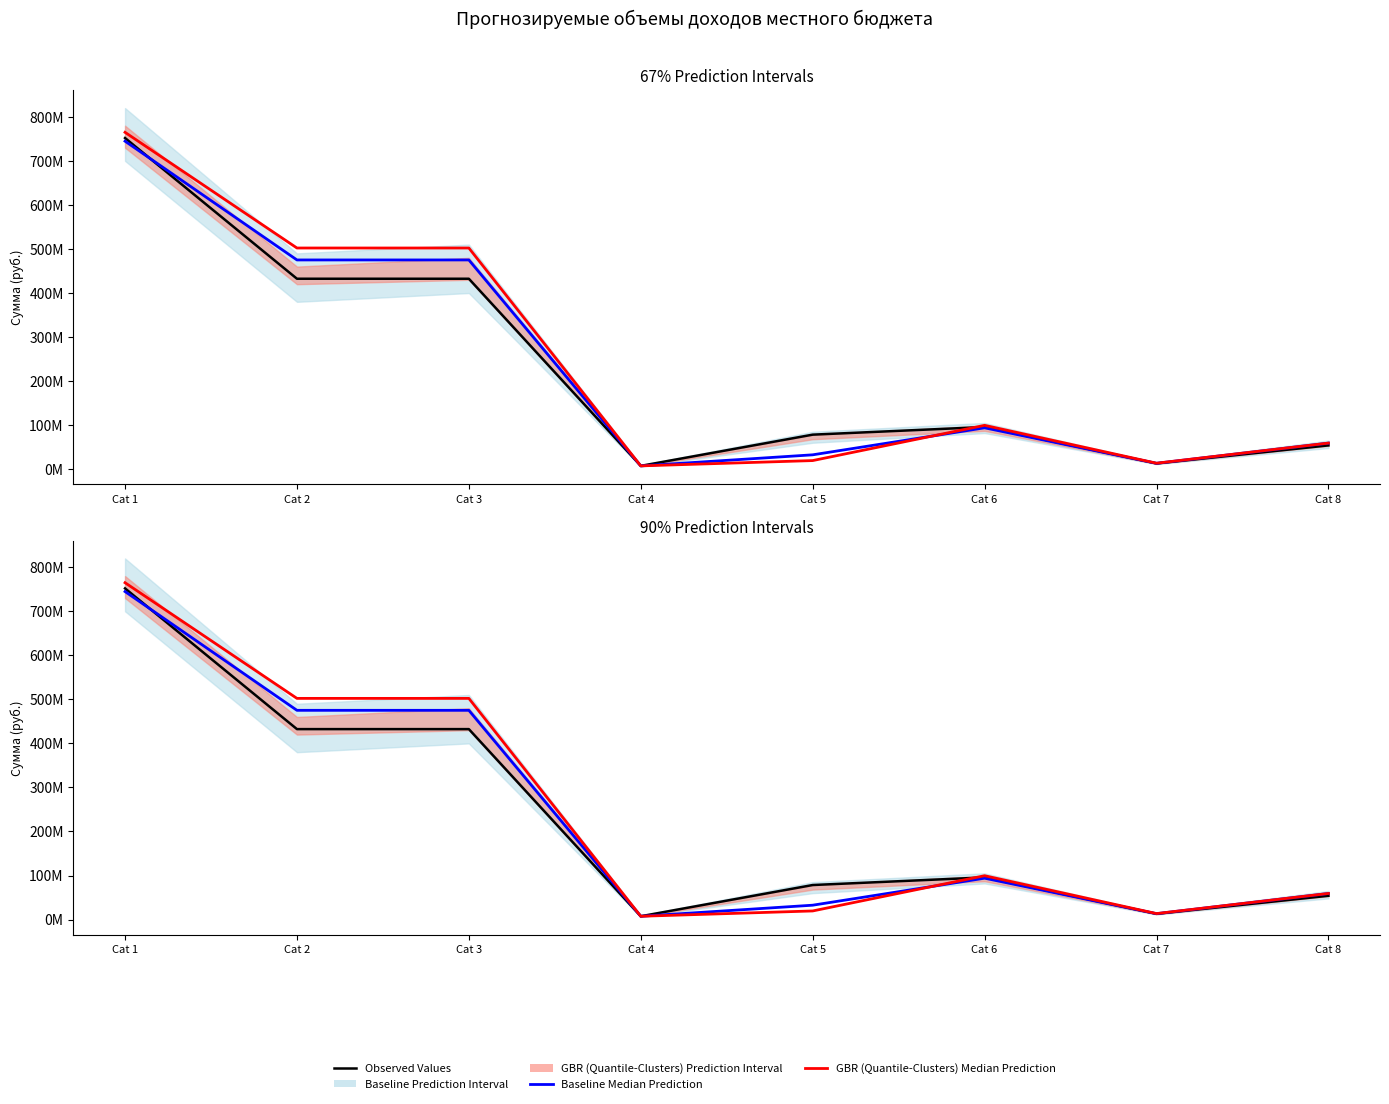

At which label does GBR (Quantile-Clusters) Median Prediction reach its peak?

Cat 1